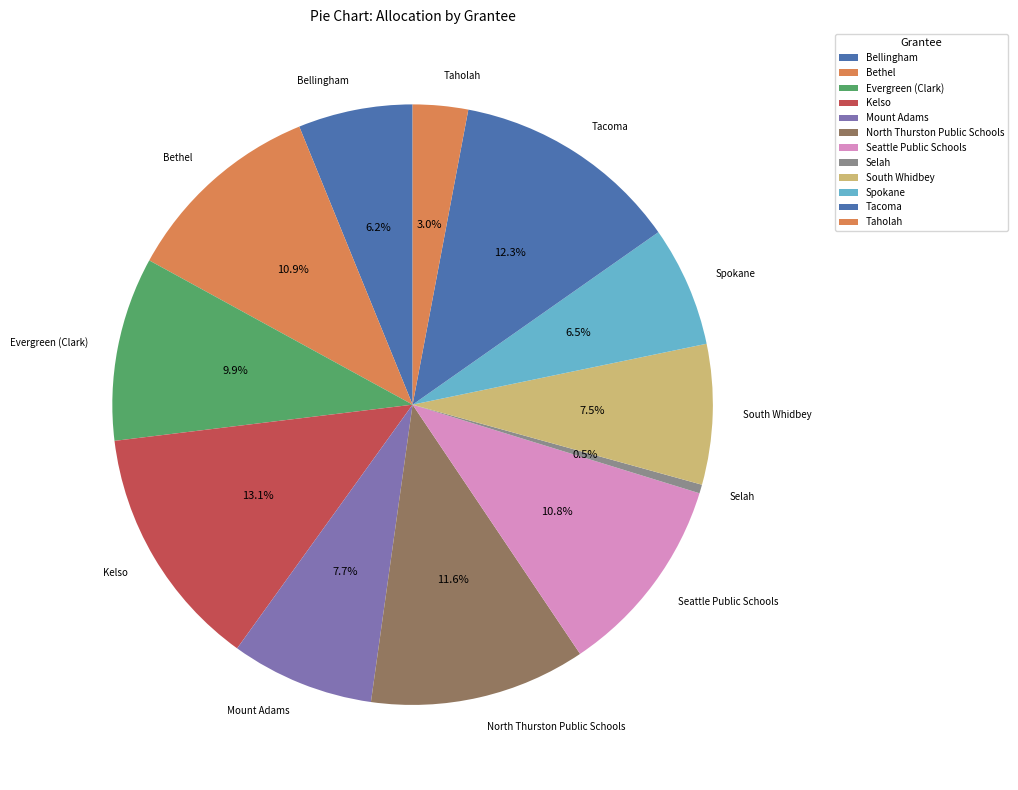

To the nearest percent, what is the average slice percentage?

8%